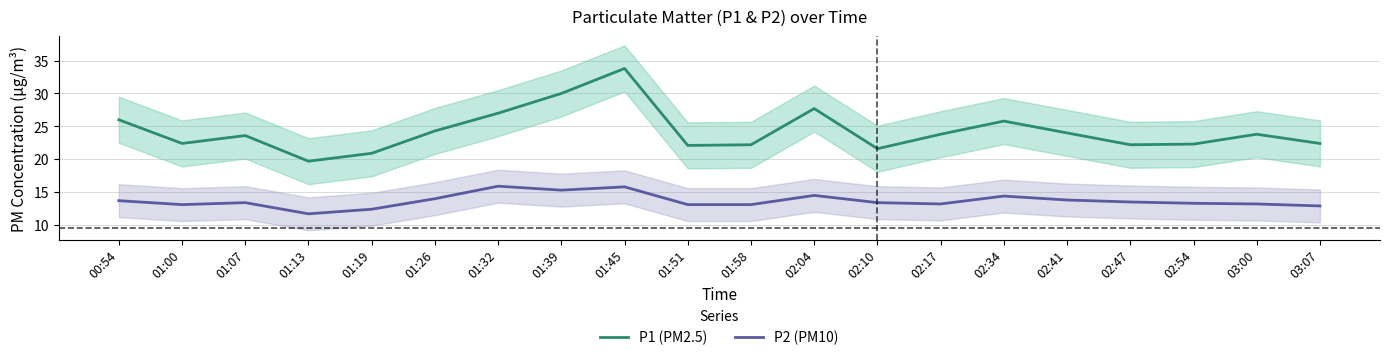

How many categories are shown in the chart?

20